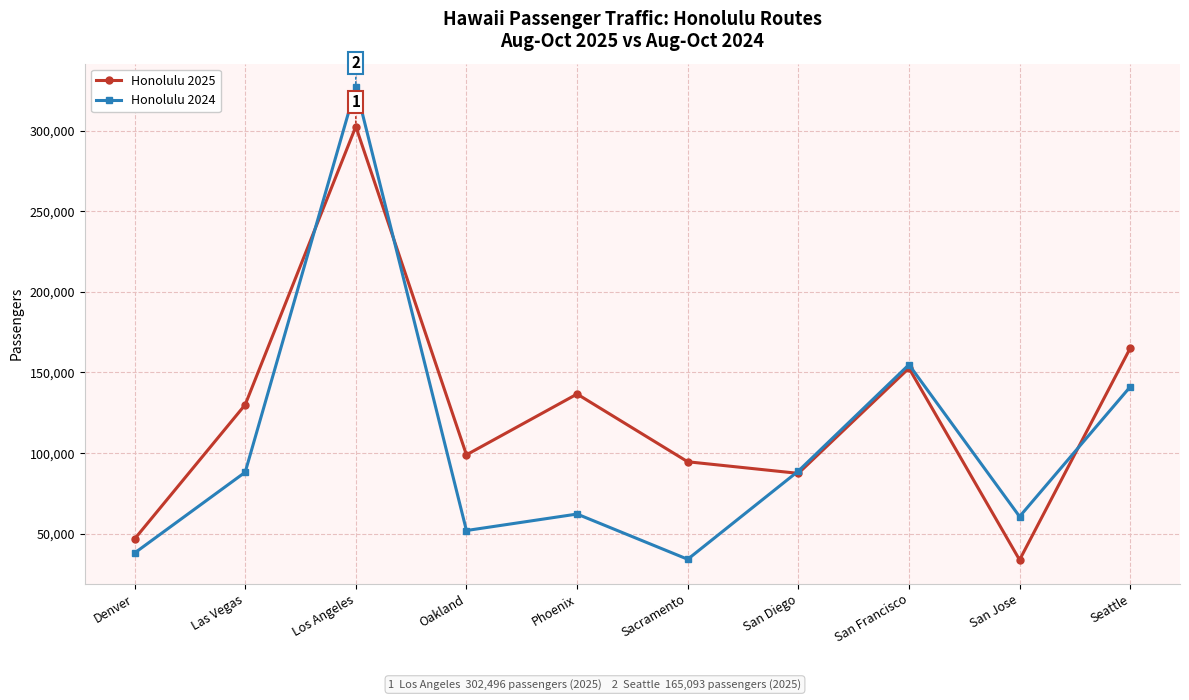

List the series in order of their peak value, highest first.

Honolulu 2024, Honolulu 2025